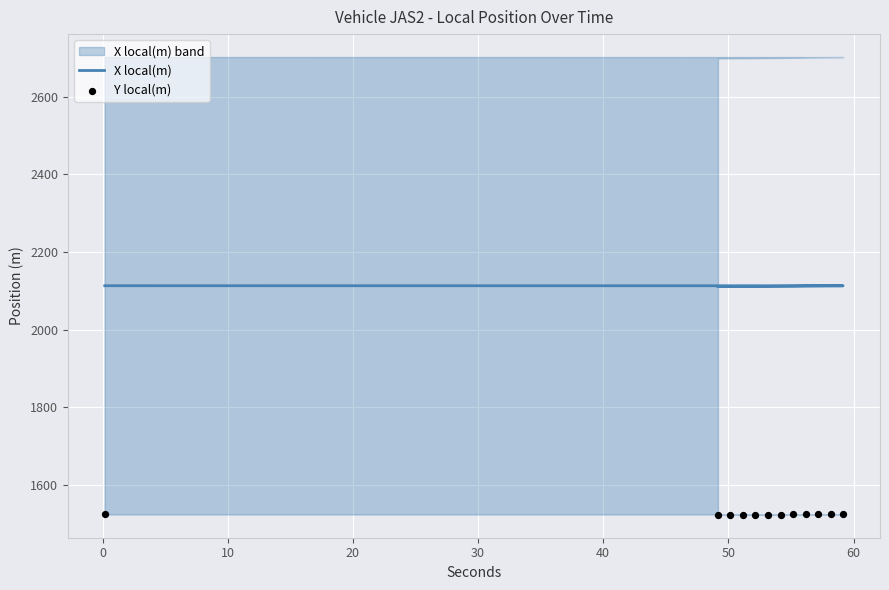

Which series contains the highest Y value?

X local(m)